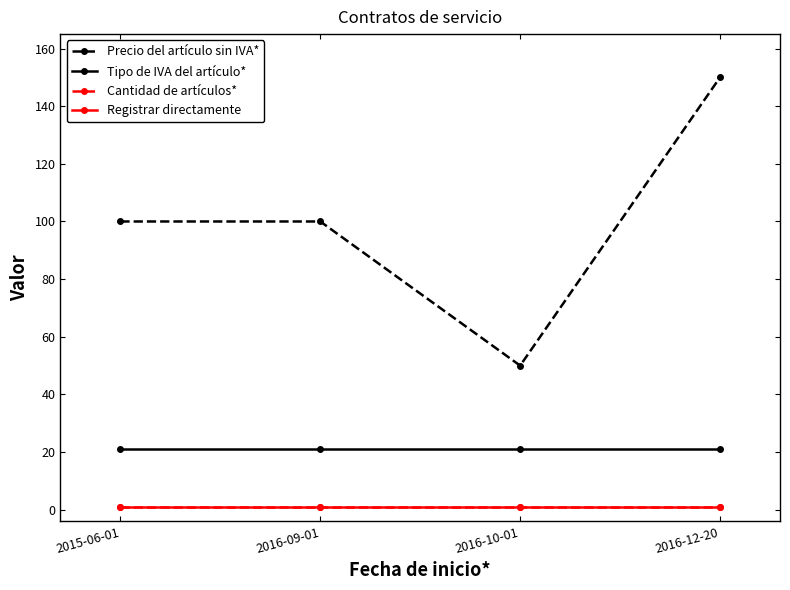

Between 2016-12-20 and 2016-10-01, which is larger?

2016-12-20